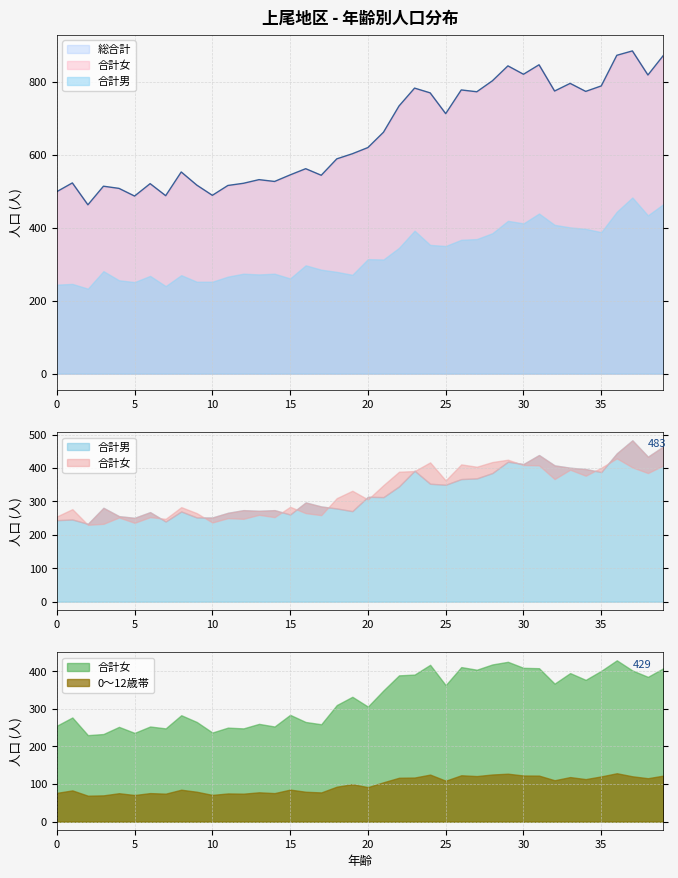

What is the difference between the second highest and minimum values in the 合計男 series?

232